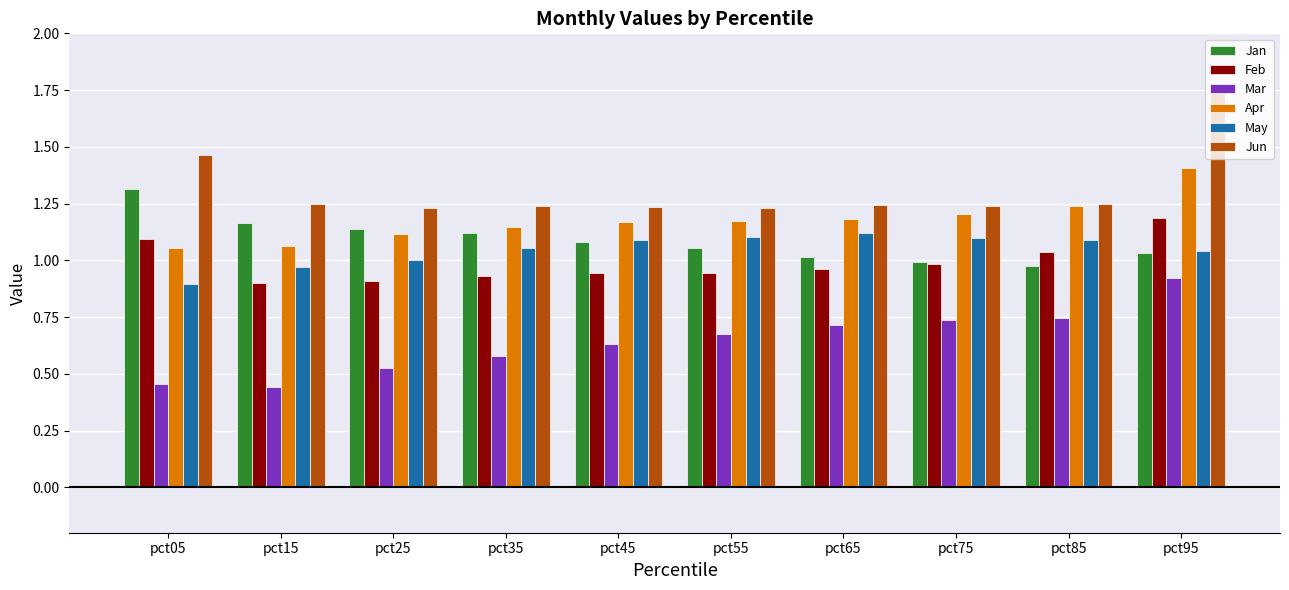

What is the sum of the Jan values at pct55 and pct85?

2.0